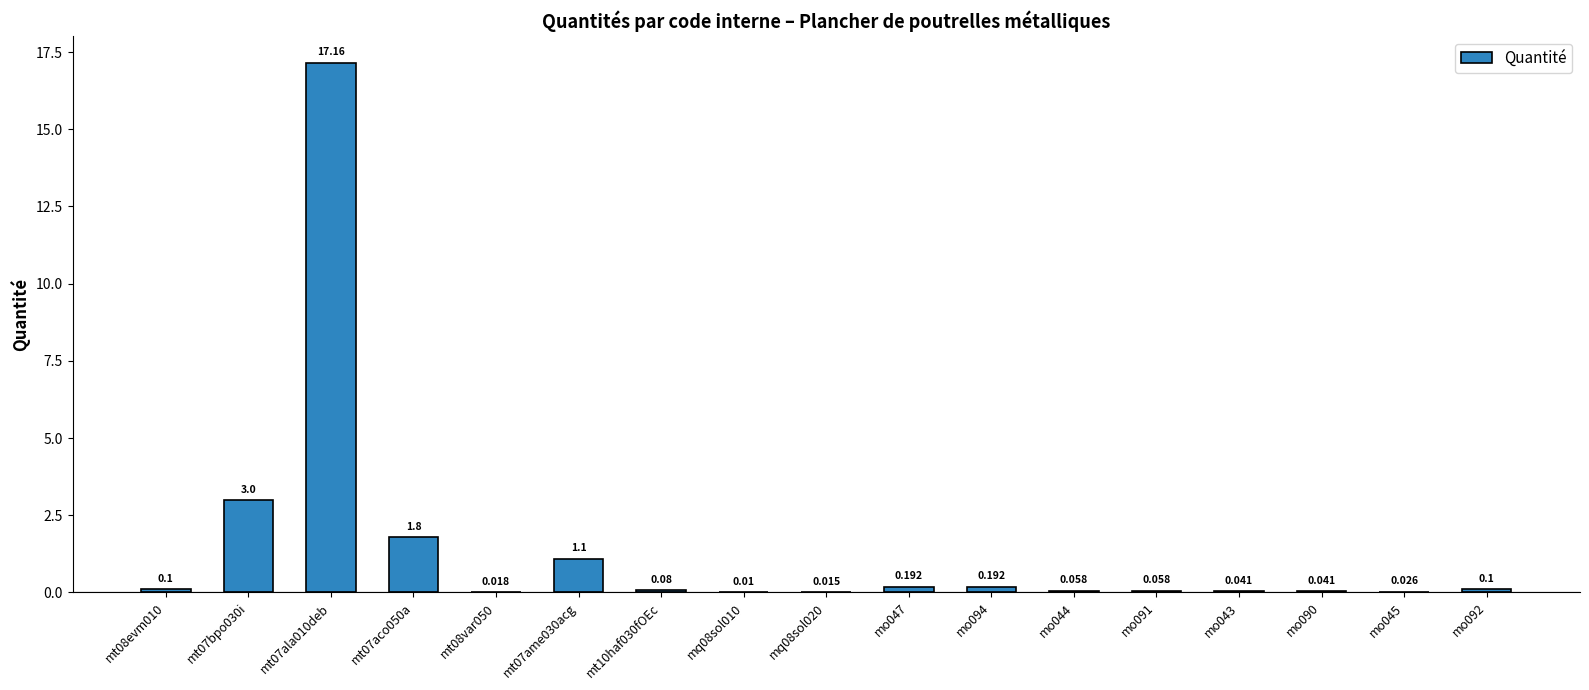

The value at mq08sol010 is 0.0. True or false?

False